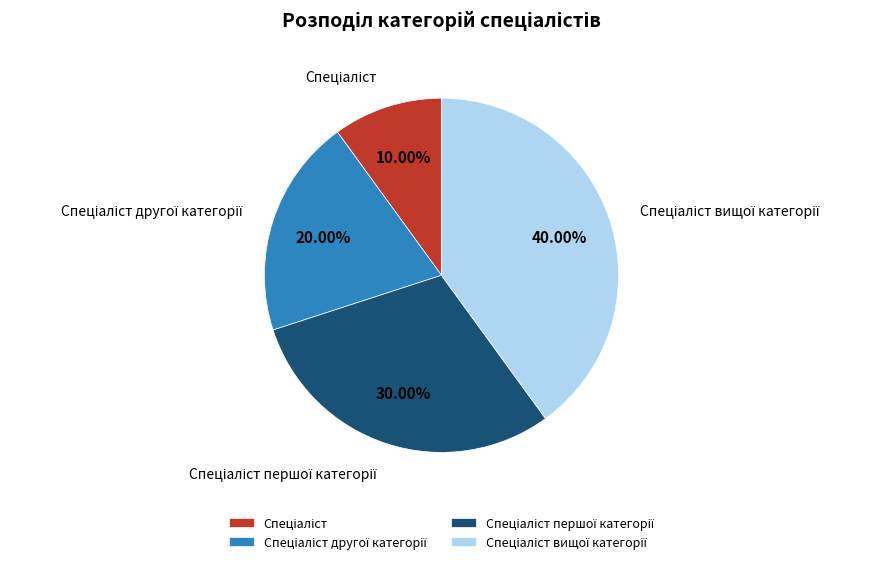

Is there a majority slice in this chart?

No